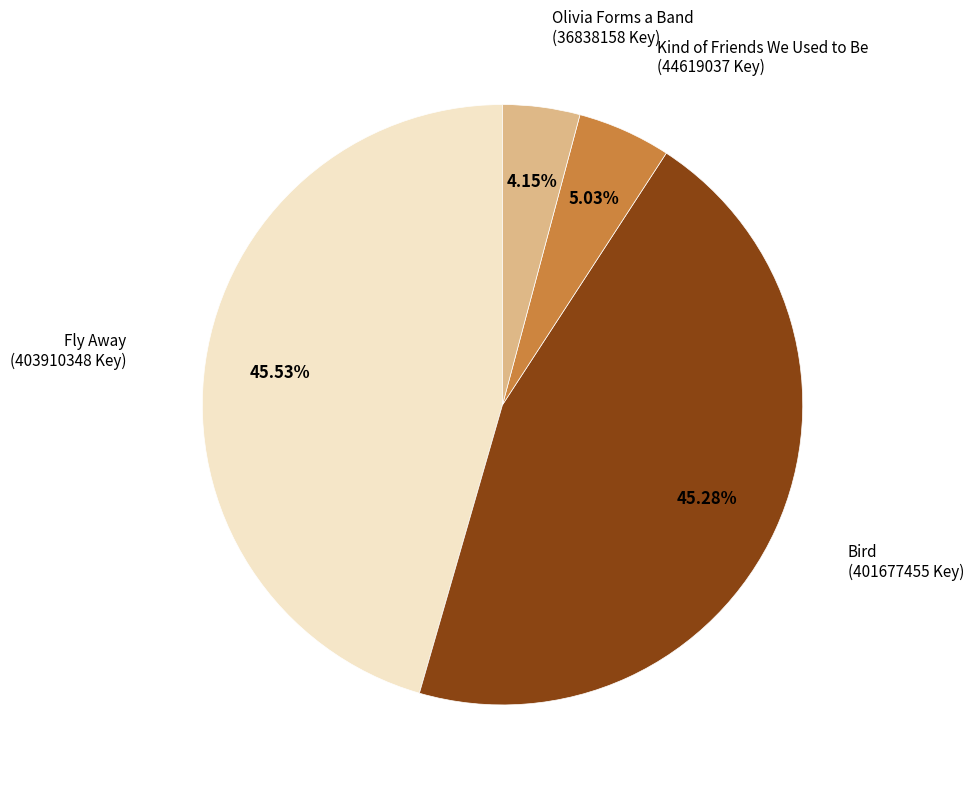

Is there any slice that represents more than half of the pie?

No